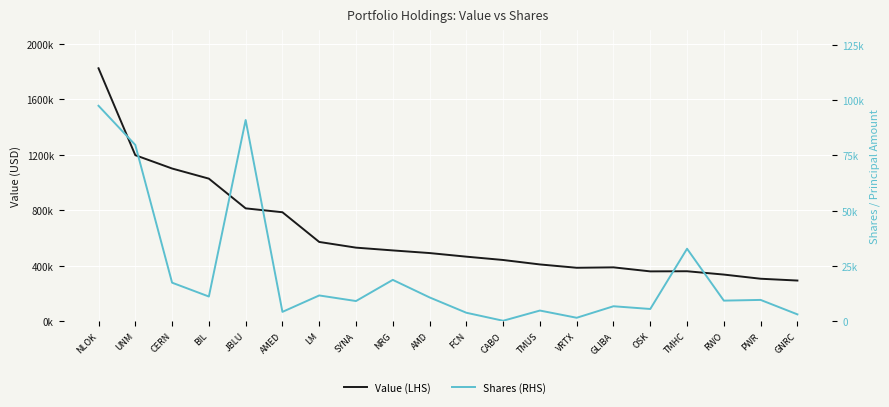

How many data points in Shares (RHS) are less than 9688?

10